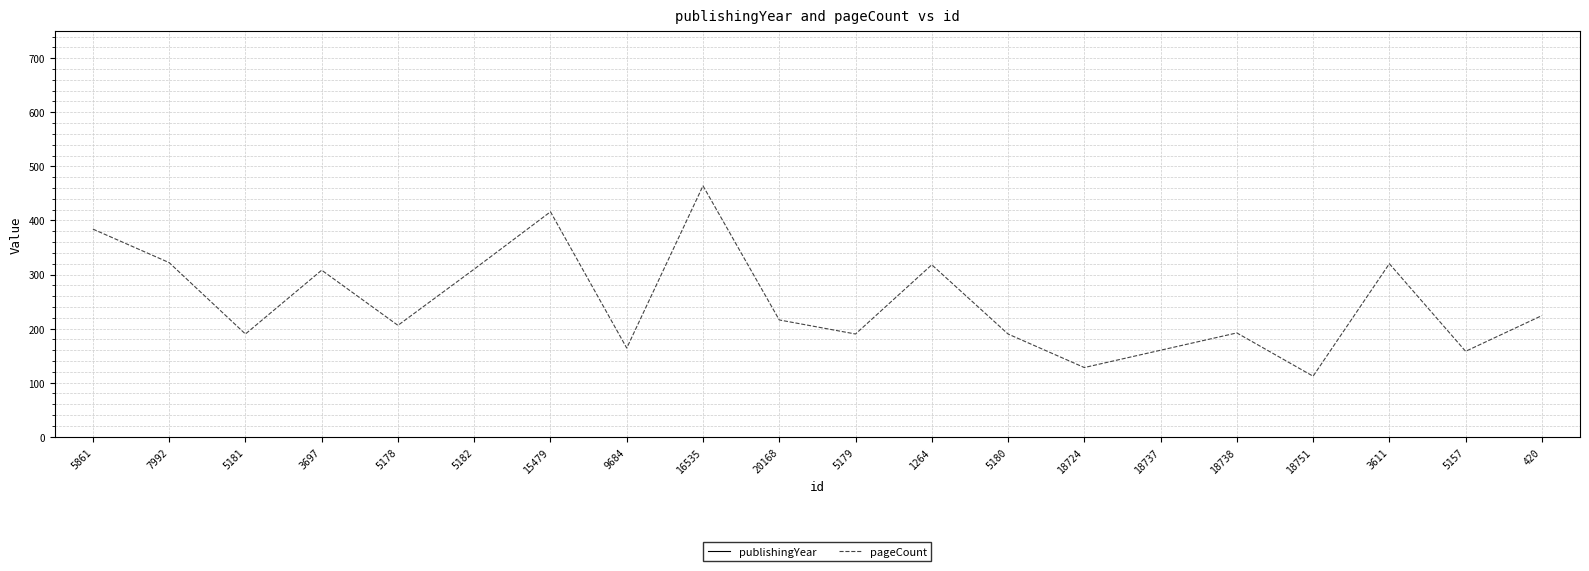

True or false: pageCount and publishingYear intersect in this chart.

False